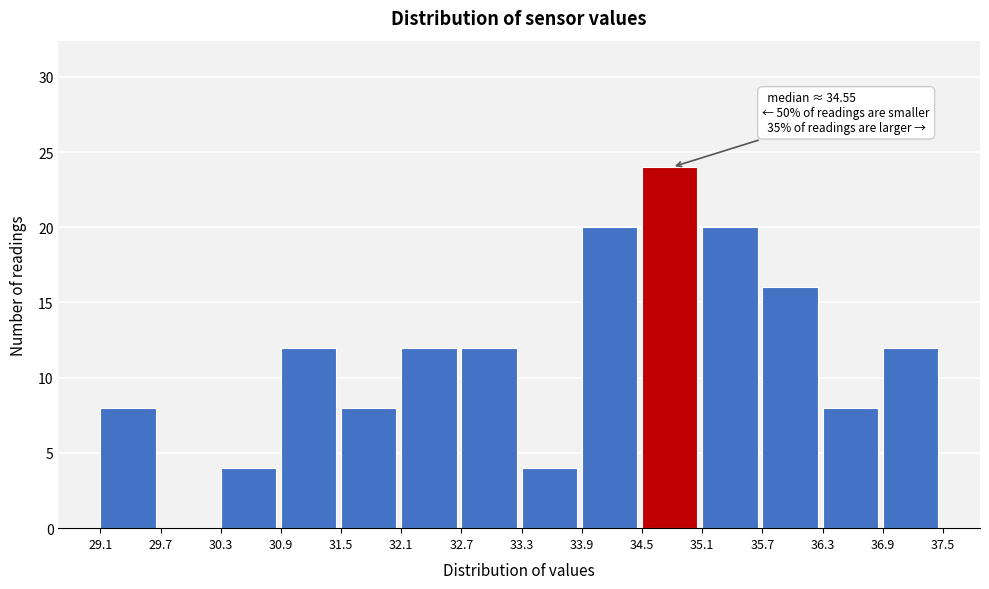

Over which range of the x-axis is the bar tallest?

34.5 to 35.1